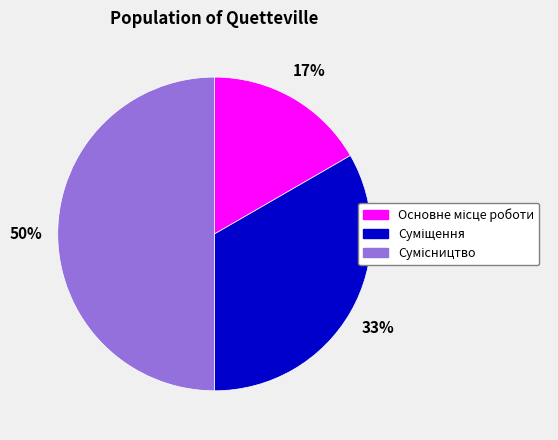

To the nearest percent, what is the difference between the largest and smallest slice percentages?

33%